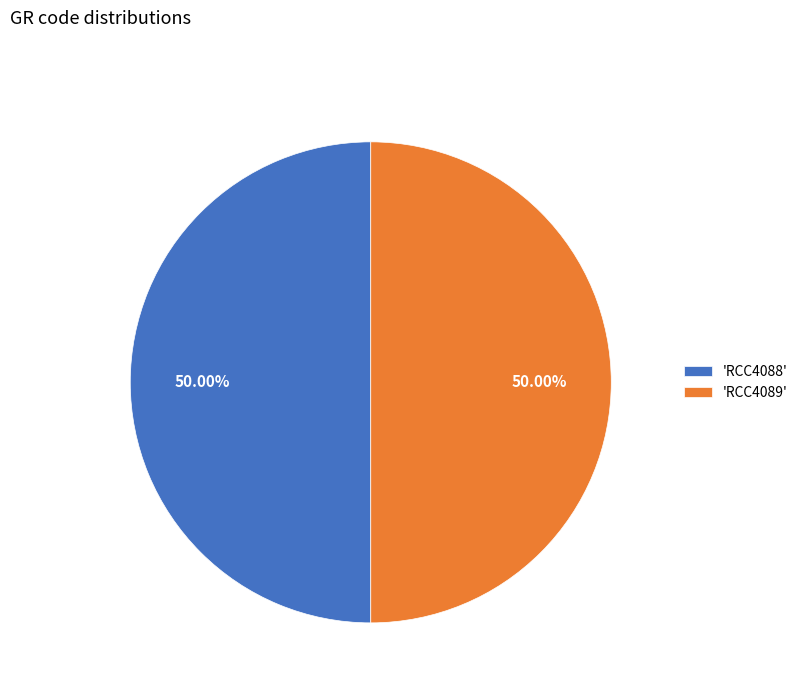

How many slices are in this pie chart?

2